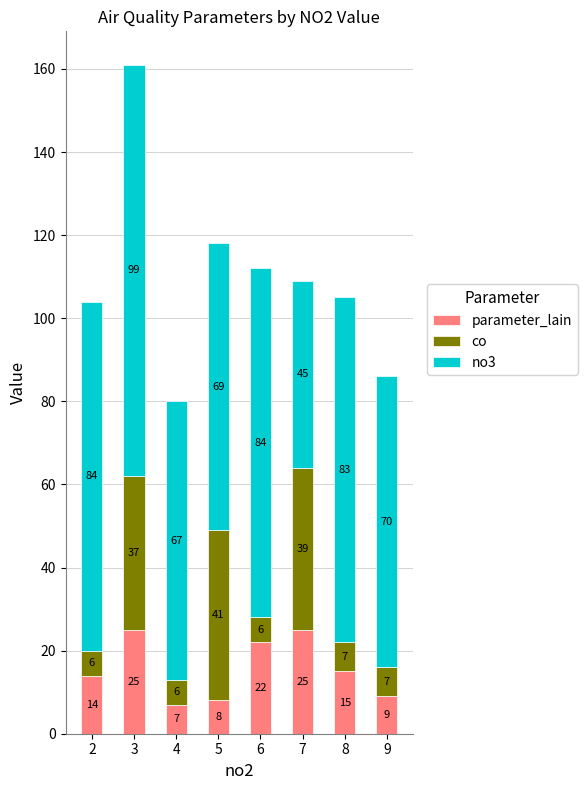

Does the chart contain any negative values?

No